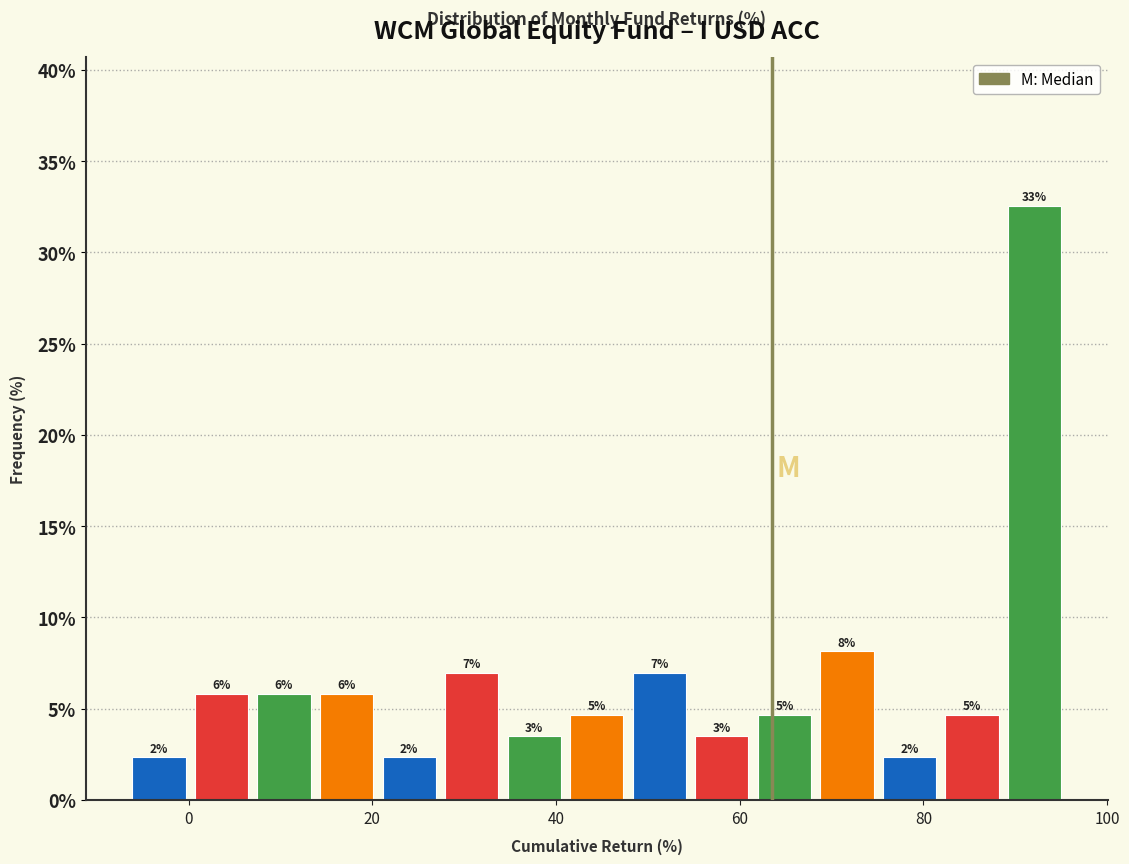

Around what value on the x-axis is the tallest bar? Give the approximate position of its centre, as read against the axis.

92